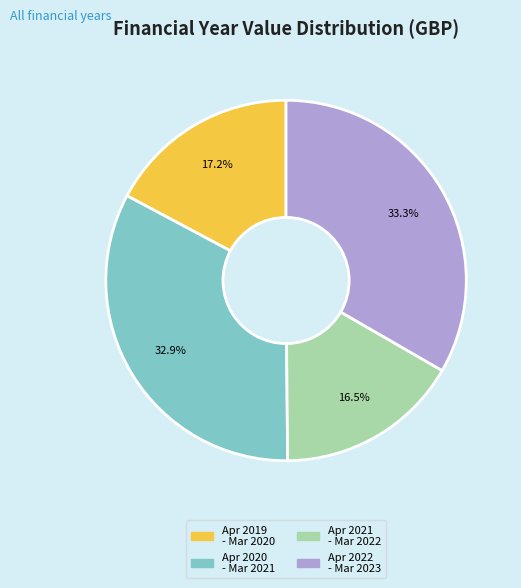

Is there any slice that represents more than half of the pie?

No